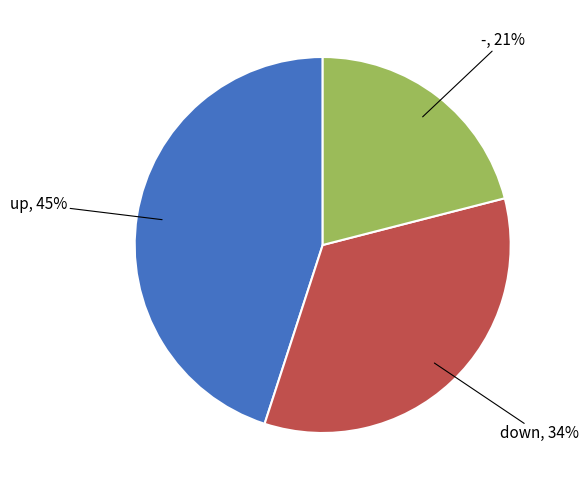

Is there any slice that represents more than half of the pie?

No